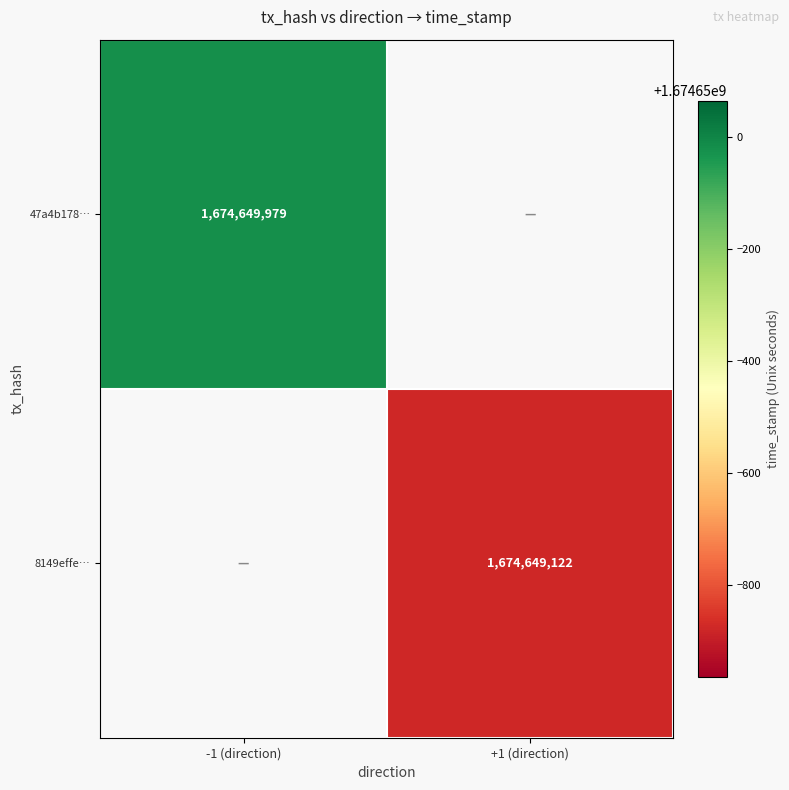

Reading right to left, transcribe all the data shown in this chart.

47a4b178cc7986c044d19eac96551ff43f7314c: 1674649979	-1
8149effeafb421953f37e56695835111e157ebf: 1674649122	1